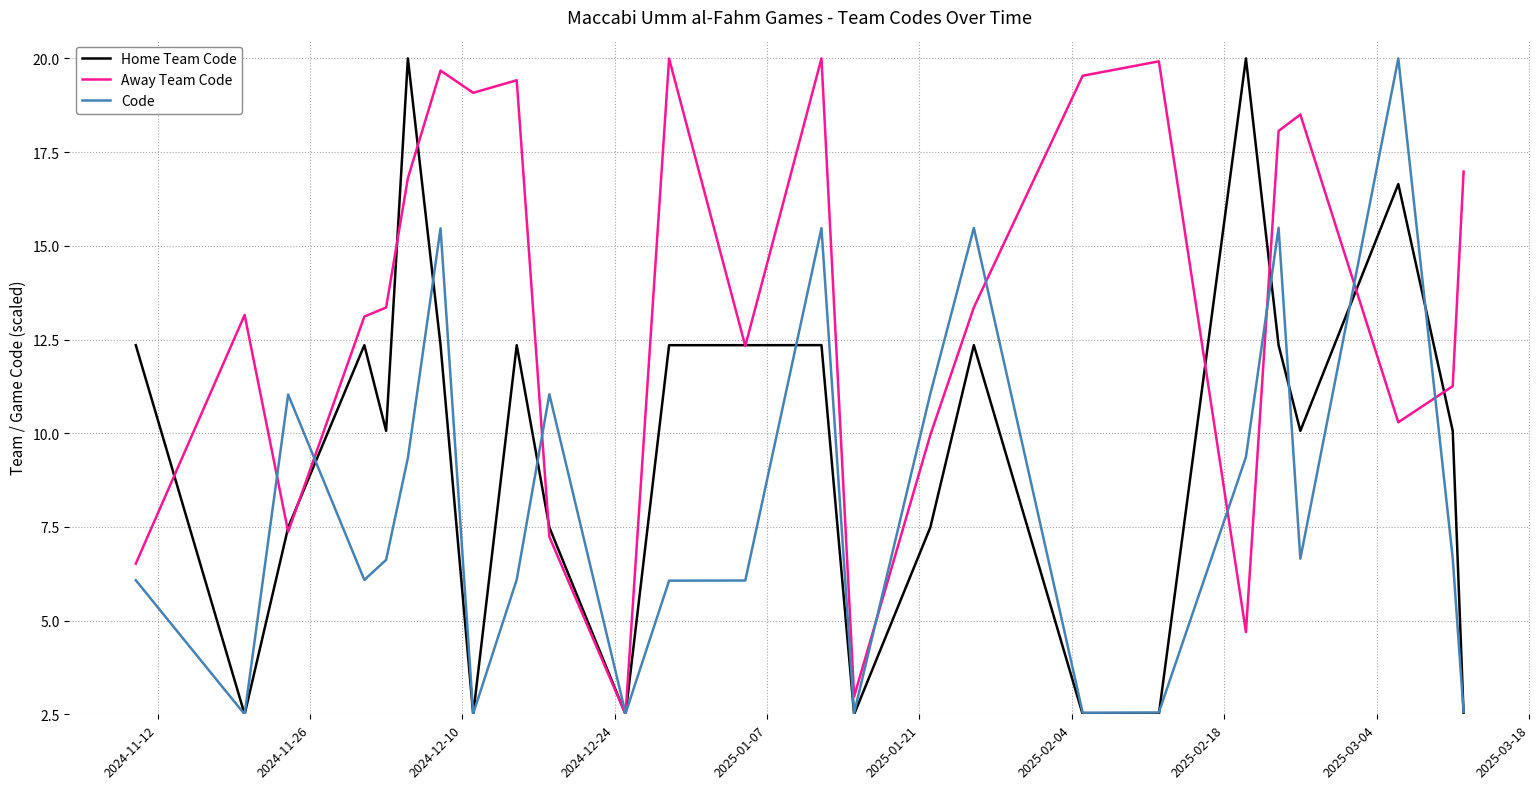

What is the lowest value of the Code series?

2.5